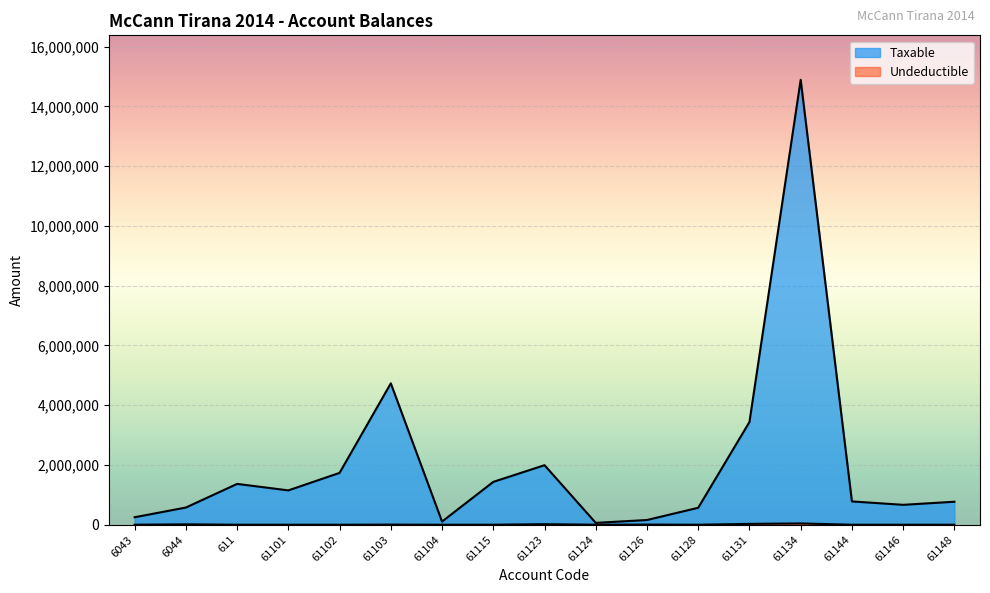

True or false: Undeductible has a value of 0.0 at 61148.

True